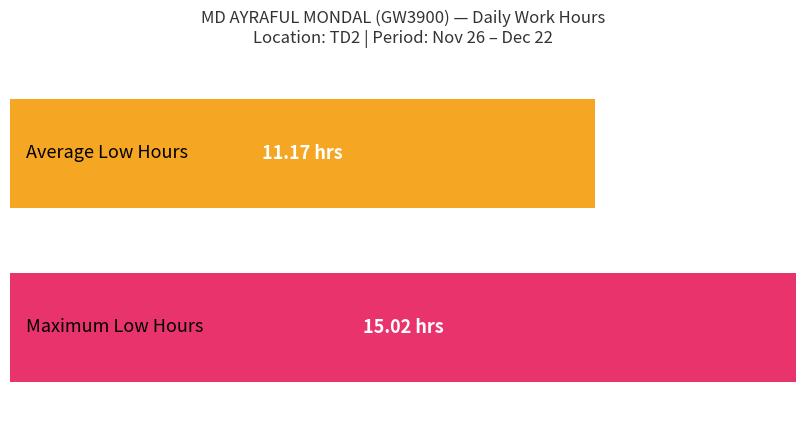

Are the bars grouped side by side (vs. stacked)?

No